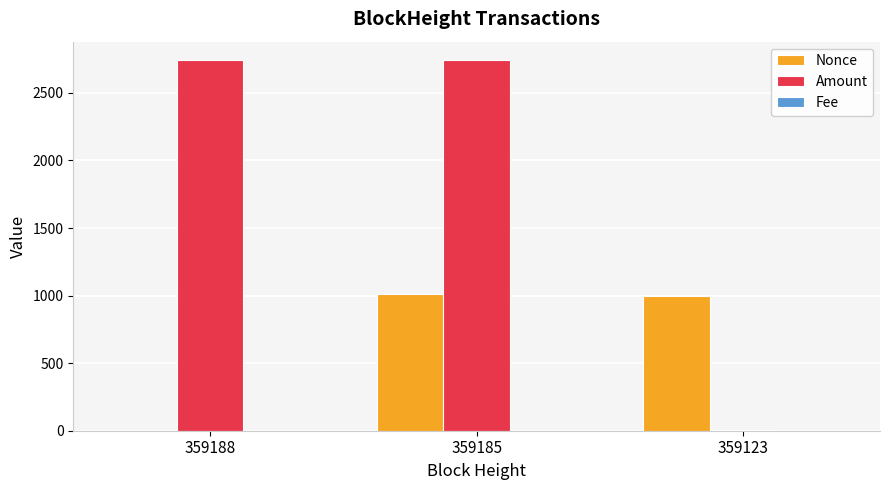

Does the chart contain stacked bars?

No